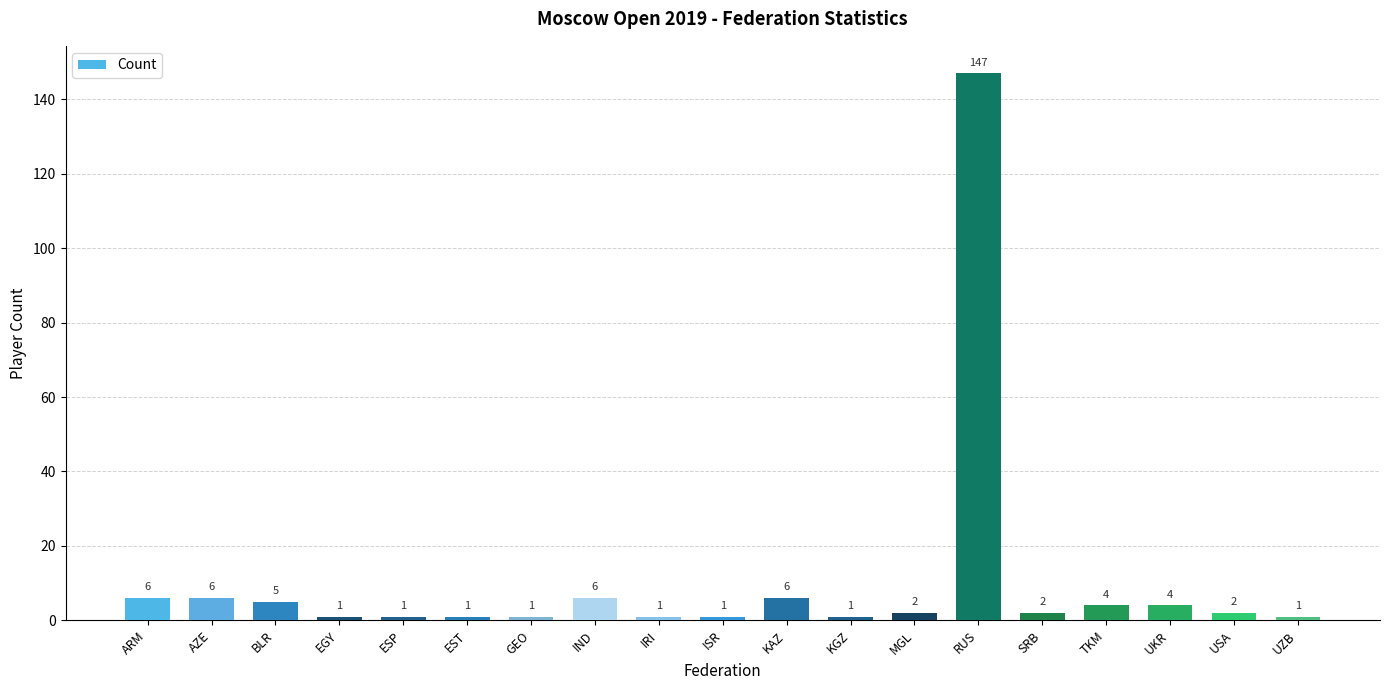

What is the change in value from ESP to TKM?

+3